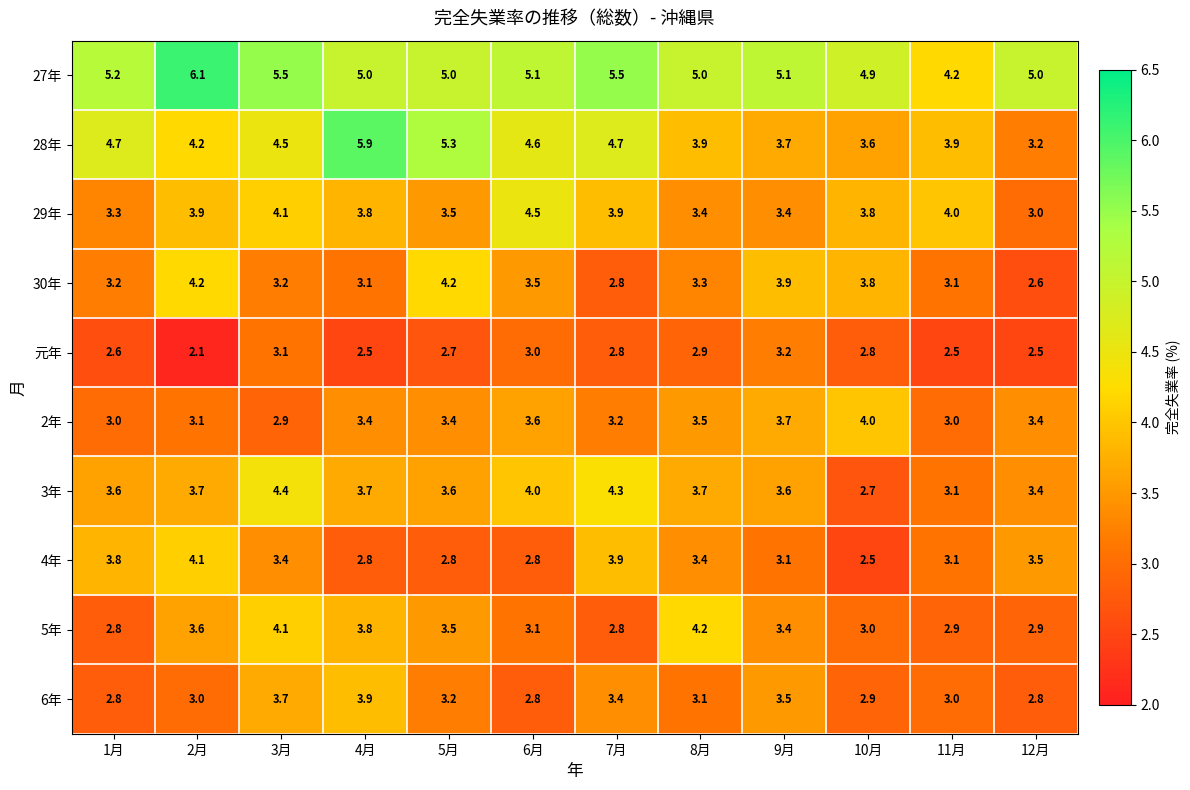

What is the sum of all 27年 values?

61.6